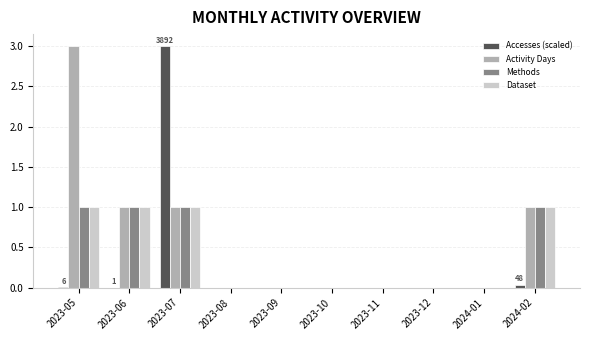

What is the greatest value displayed?

3.0